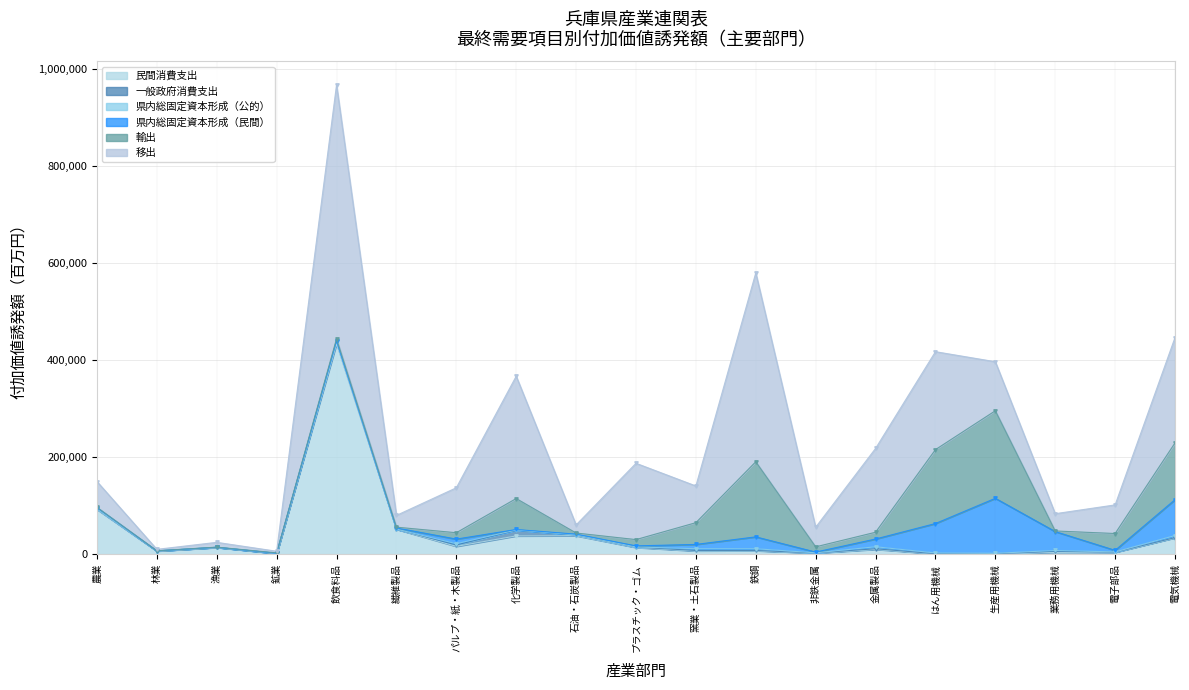

The value of 輸出 at パルプ・紙・木製品 is 20456.8. True or false?

False